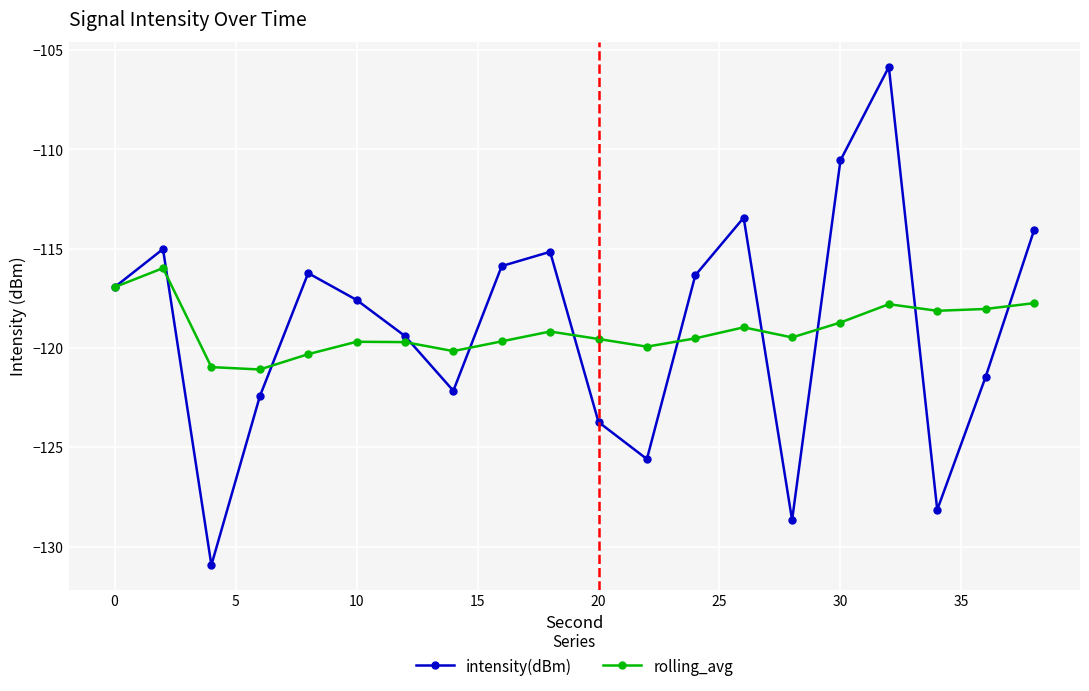

What is the minimum value for intensity(dBm)?

-130.9